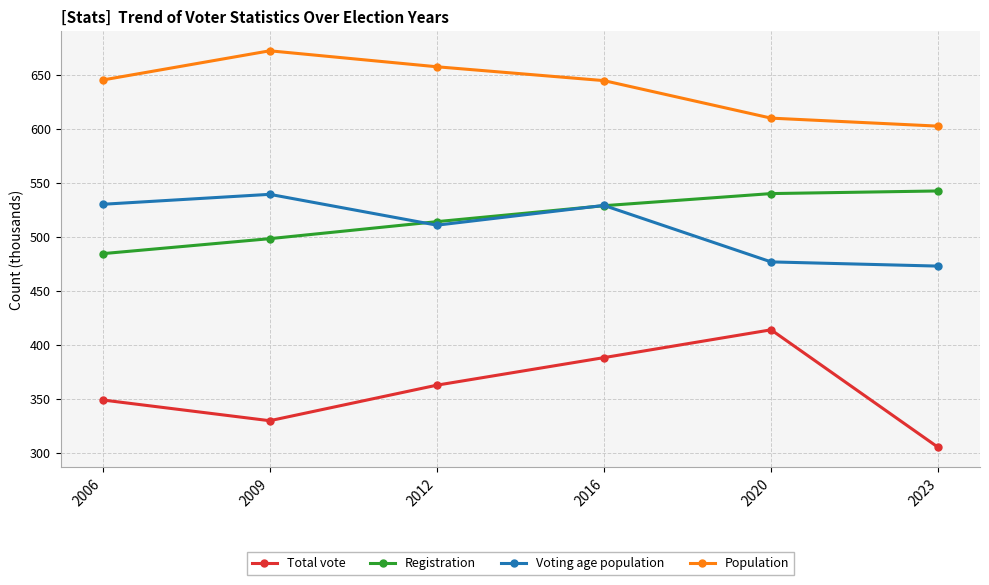

After their last crossing, which series has the higher values: Registration or Voting age population?

Registration